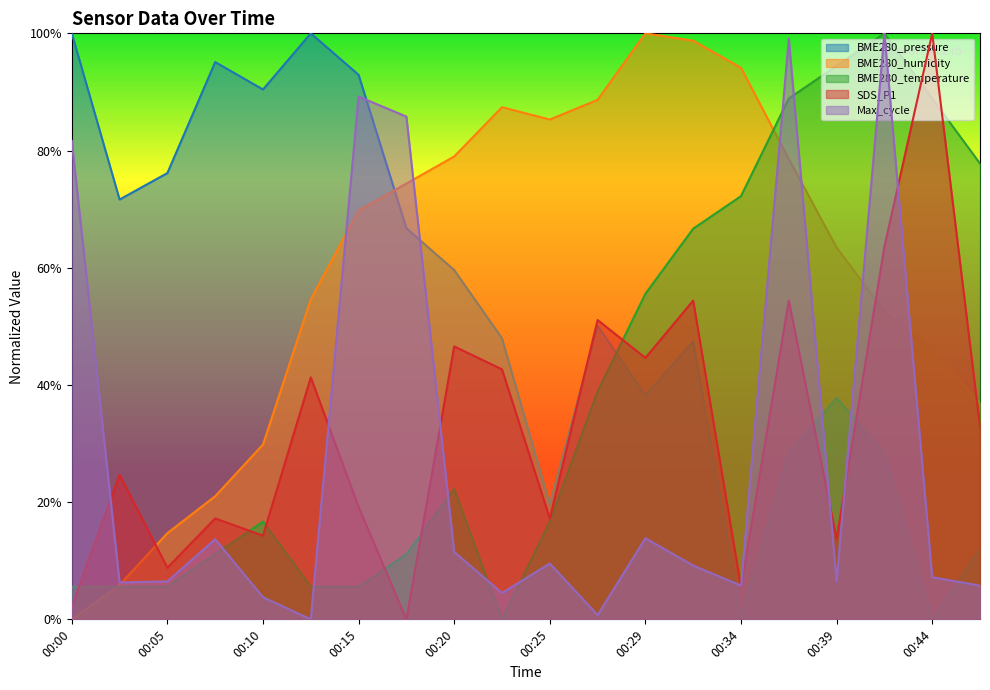

Does the chart display data point markers on the line(s)?

No